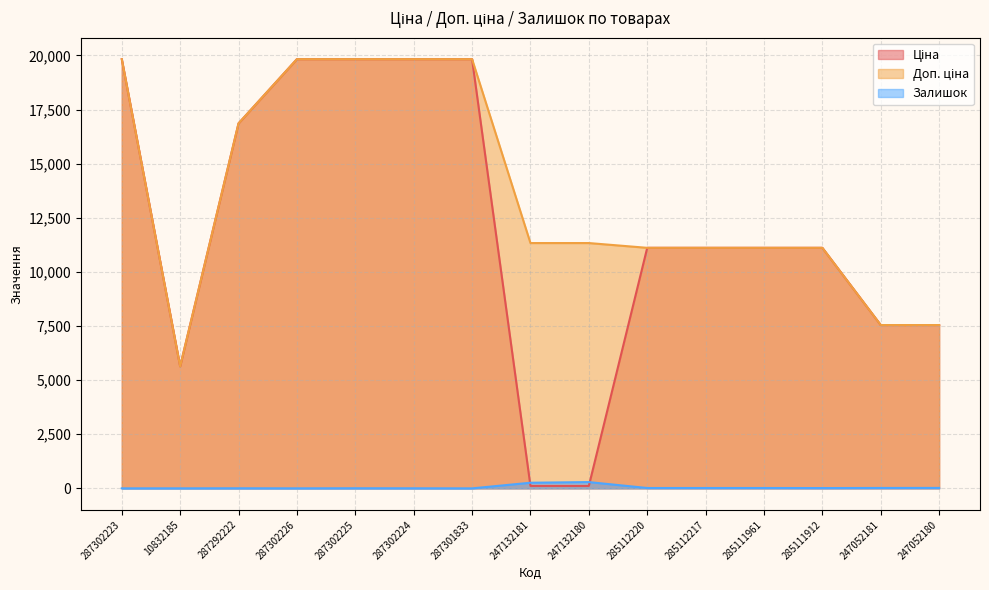

Reading left to right, list all the values displayed in this chart.

Ціна: 19831.1	5636.0	16863.2	19831.1	19831.1	19831.1	19831.1	113.3	113.3	11113.6	11113.6	11113.6	11113.6	7545.9	7545.9
Доп. ціна: 19831.1	5636.0	16863.2	19831.1	19831.1	19831.1	19831.1	11334.0	11334.0	11113.6	11113.6	11113.6	11113.6	7545.9	7545.9
Залишок: 1.0	1.0	4.0	1.0	5.0	3.0	0.0	260.0	290.0	17.0	17.0	17.0	14.0	19.0	21.0